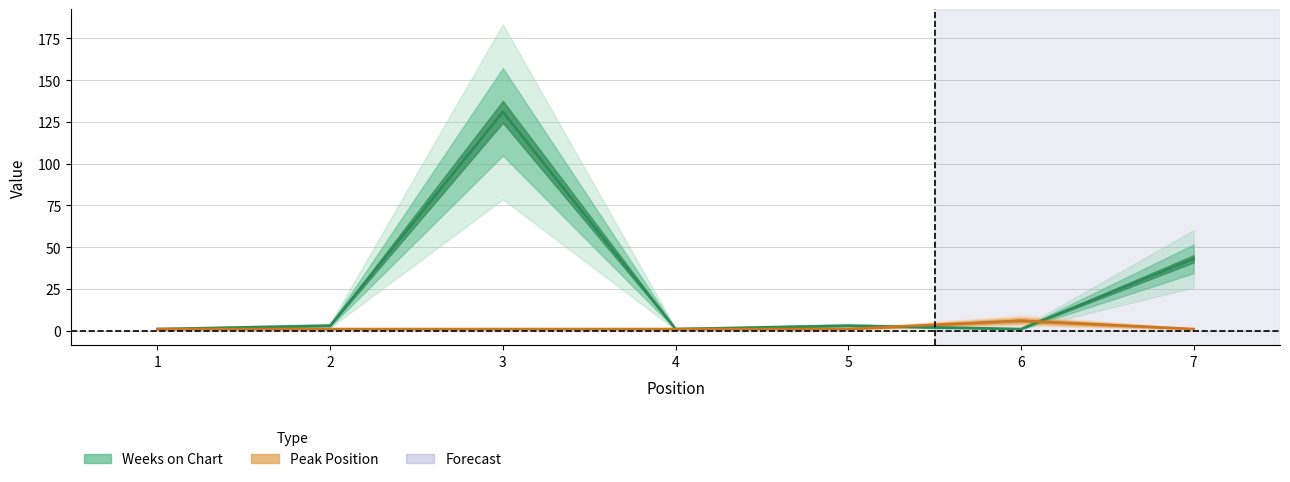

Does the chart display data point markers on the line(s)?

No